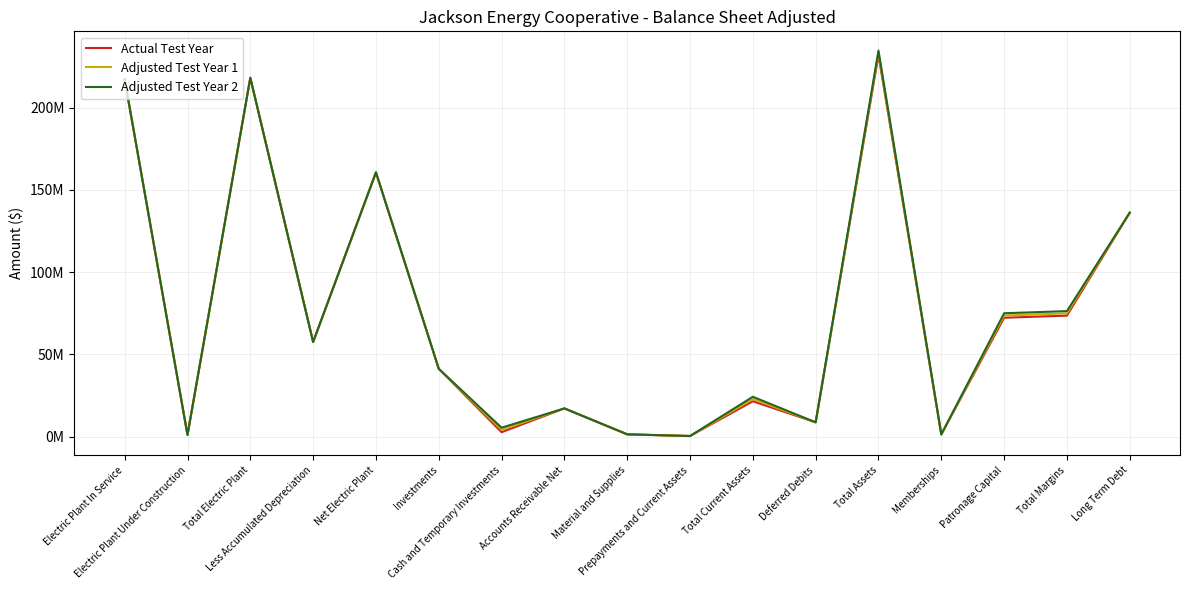

Is the value of Adjusted Test Year 1 at Electric Plant In Service greater than the value of Adjusted Test Year 2 at Deferred Debits?

Yes